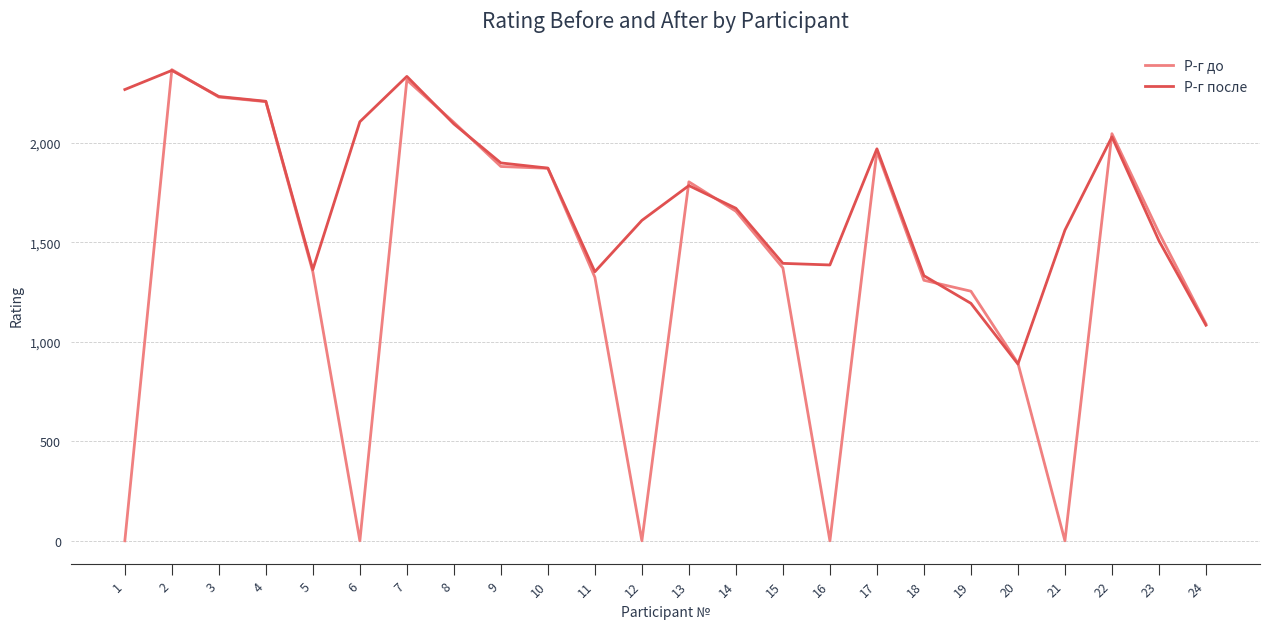

Rank the series by their average value, from lowest to highest.

Р-г до, Р-г после